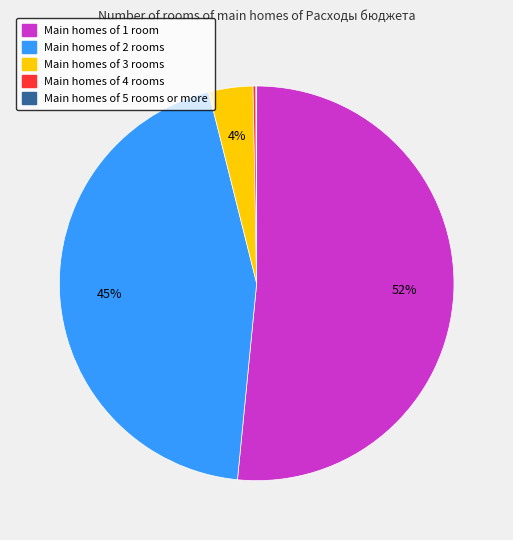

Is it true that Main homes of 3 rooms is 4% of the pie?

True